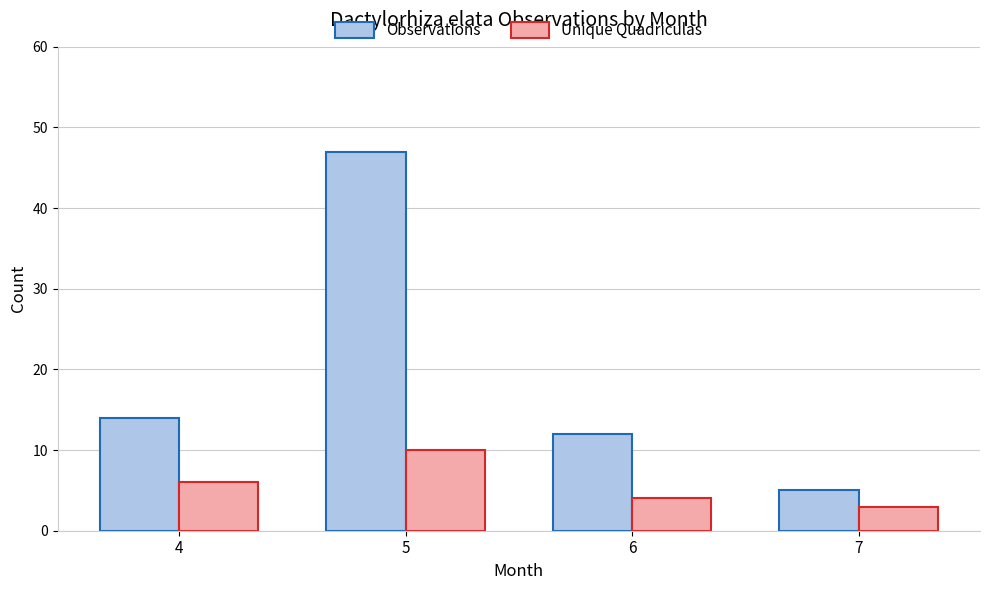

Read the Unique Quadriculas value at 5.

10